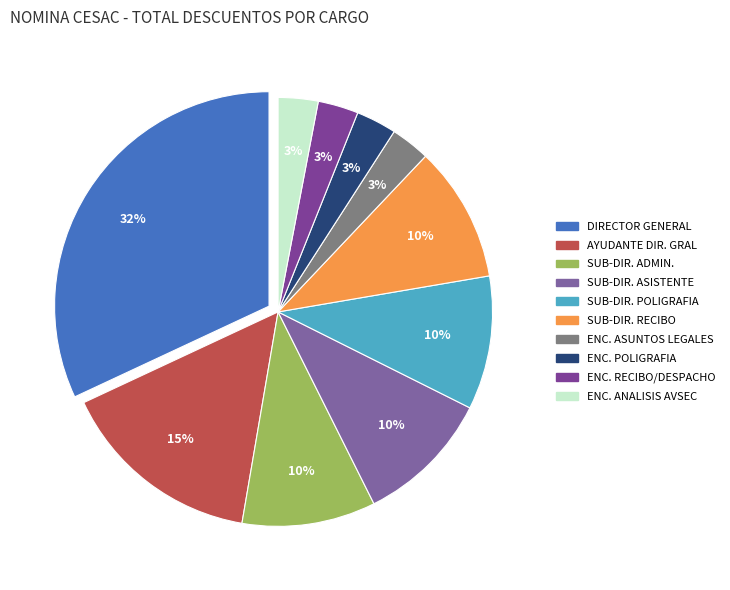

How many slices are in this pie chart?

10